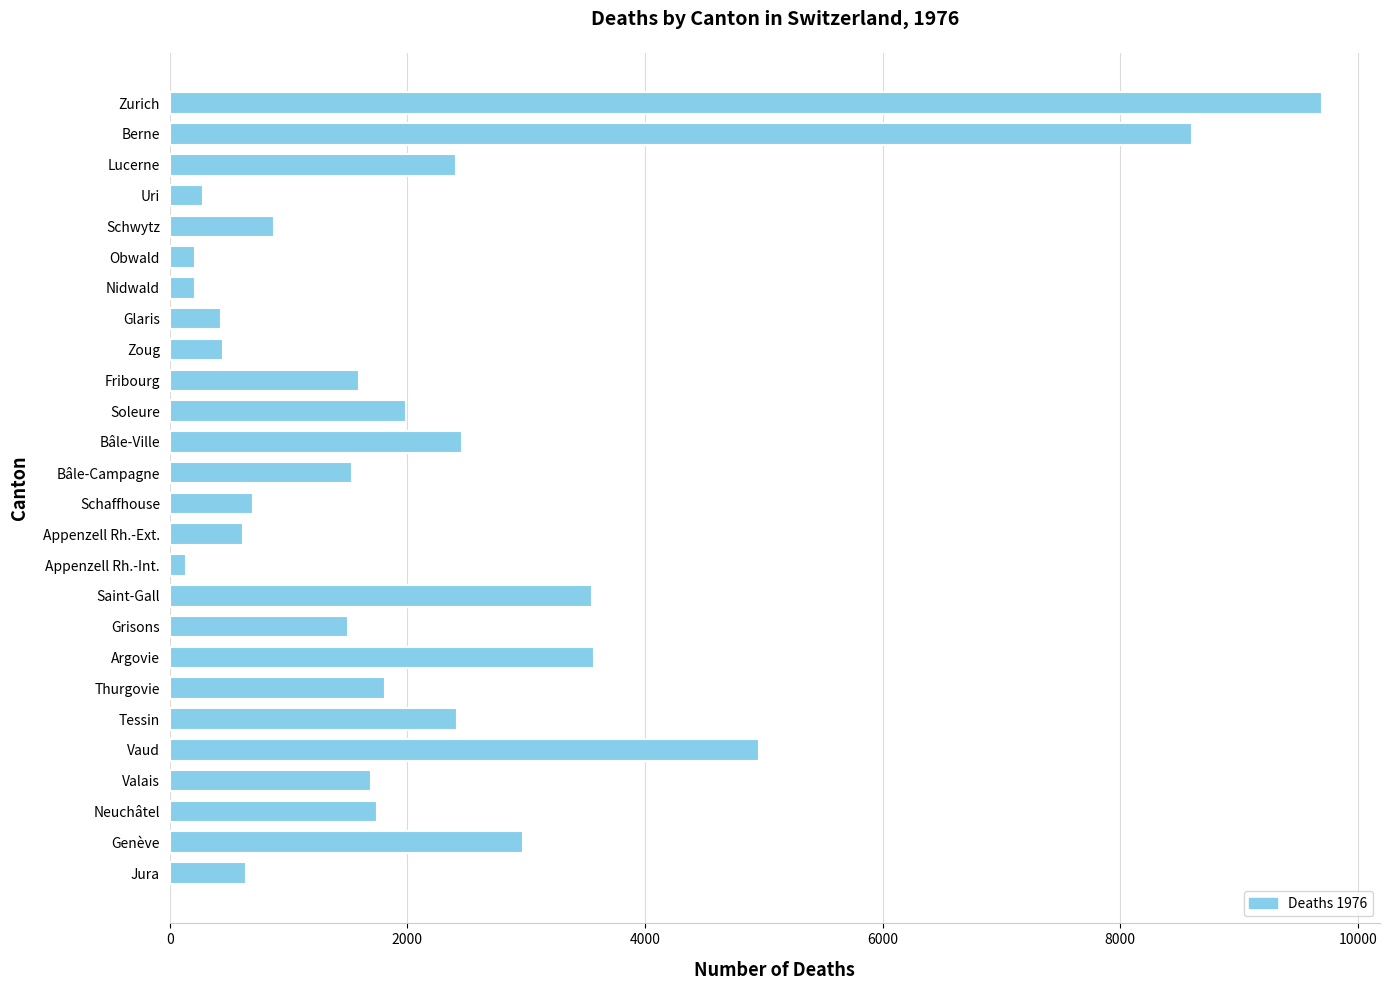

How many values are below 1691?

13